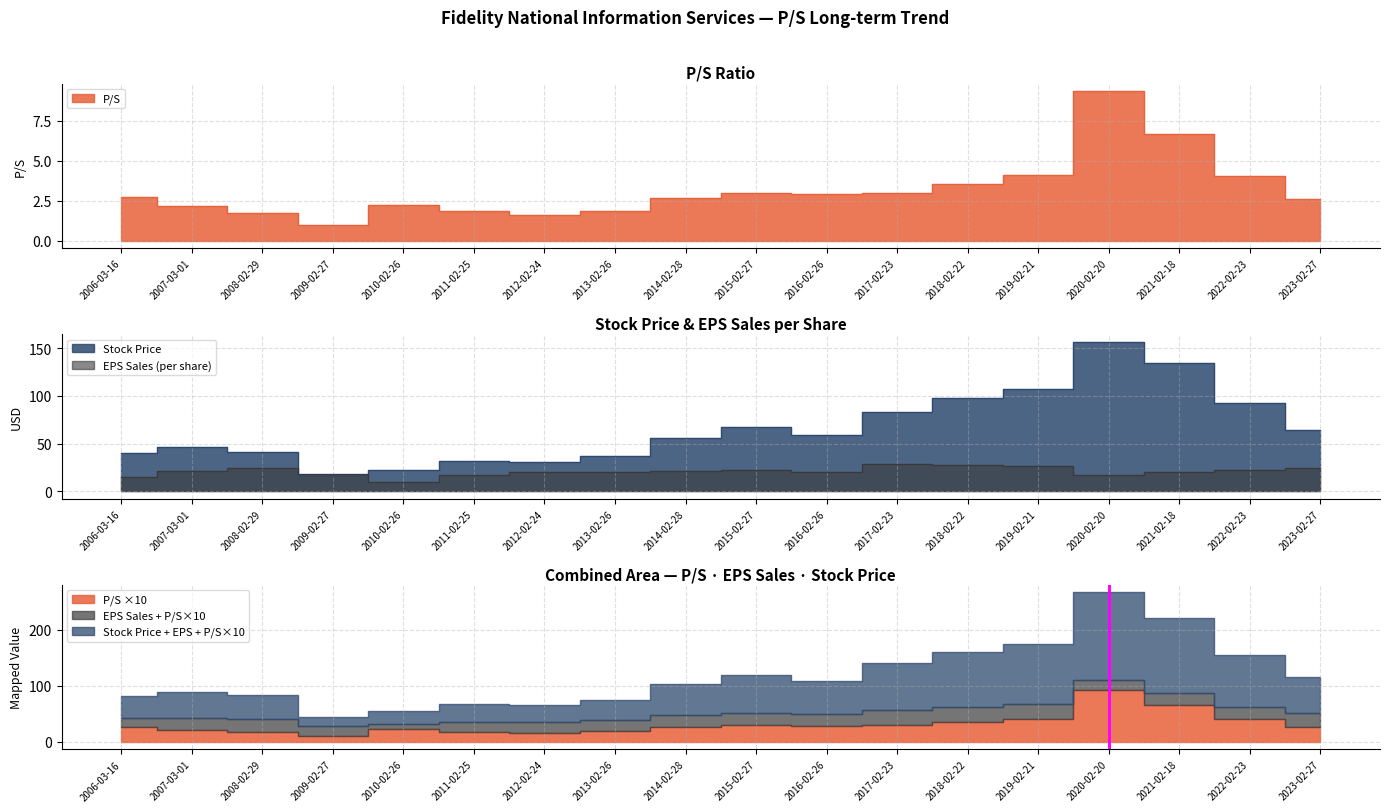

Reading left to right, list all the values displayed in this chart.

P/S: 2006-03-16=2.8	2007-03-01=2.1	2008-02-29=1.7	2009-02-27=1.0	2010-02-26=2.2	2011-02-25=1.8	2012-02-24=1.6	2013-02-26=1.9	2014-02-28=2.7	2015-02-27=3.0	2016-02-26=2.9	2017-02-23=3.0	2018-02-22=3.6	2019-02-21=4.1	2020-02-20=9.3	2021-02-18=6.6	2022-02-23=4.0	2023-02-27=2.6
Stock Price: 2006-03-16=39.8	2007-03-01=46.3	2008-02-29=41.5	2009-02-27=17.5	2010-02-26=22.5	2011-02-25=32.0	2012-02-24=31.1	2013-02-26=37.0	2014-02-28=55.6	2015-02-27=67.6	2016-02-26=59.5	2017-02-23=83.1	2018-02-22=98.0	2019-02-21=107.1	2020-02-20=156.8	2021-02-18=134.3	2022-02-23=92.2	2023-02-27=64.5
EPS Sales: 2006-03-16=14.4	2007-03-01=21.6	2008-02-29=24.5	2009-02-27=18.1	2010-02-26=10.1	2011-02-25=17.4	2012-02-24=19.9	2013-02-26=19.7	2014-02-28=20.9	2015-02-27=22.5	2016-02-26=20.3	2017-02-23=28.1	2018-02-22=27.6	2019-02-21=26.1	2020-02-20=16.8	2021-02-18=20.2	2022-02-23=22.8	2023-02-27=24.5